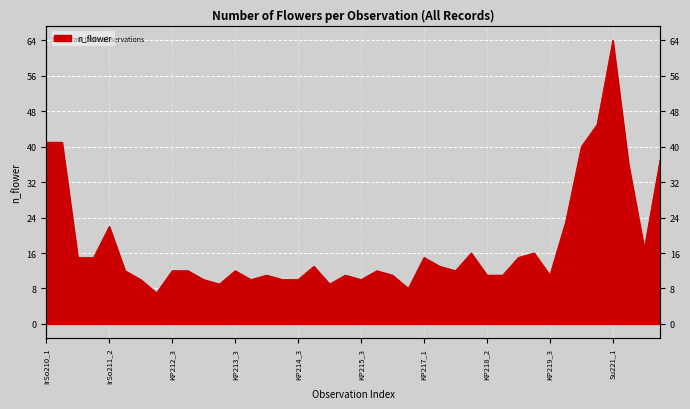

Reading right to left, what are all the values shown in this chart?

37	17	36	64	45	40	23	11	16	15	11	11	16	12	13	15	8	11	12	10	11	9	13	10	10	11	10	12	9	10	12	12	7	10	12	22	15	15	41	41